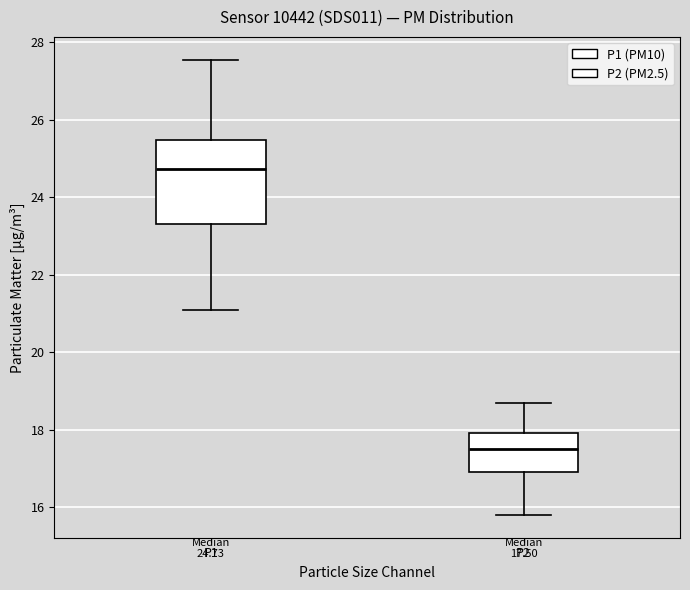

Comparing the boxes themselves (not the whiskers), which one is the tallest?

P1